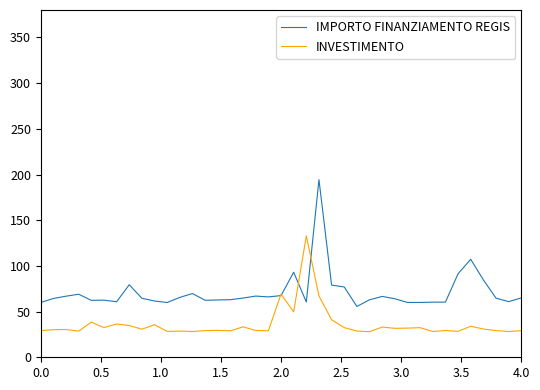

What is the maximum value shown in the chart?

194.4